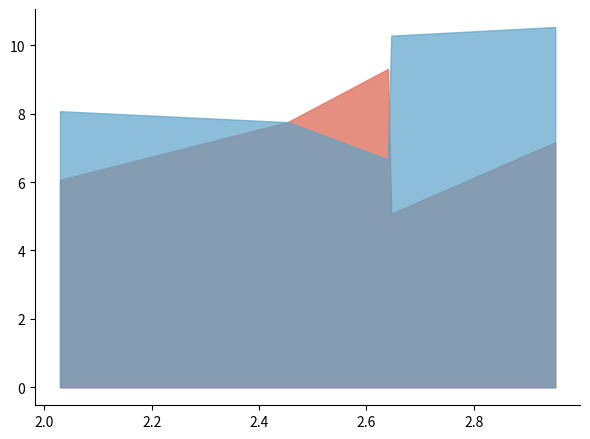

What is the greatest value displayed?

10.5